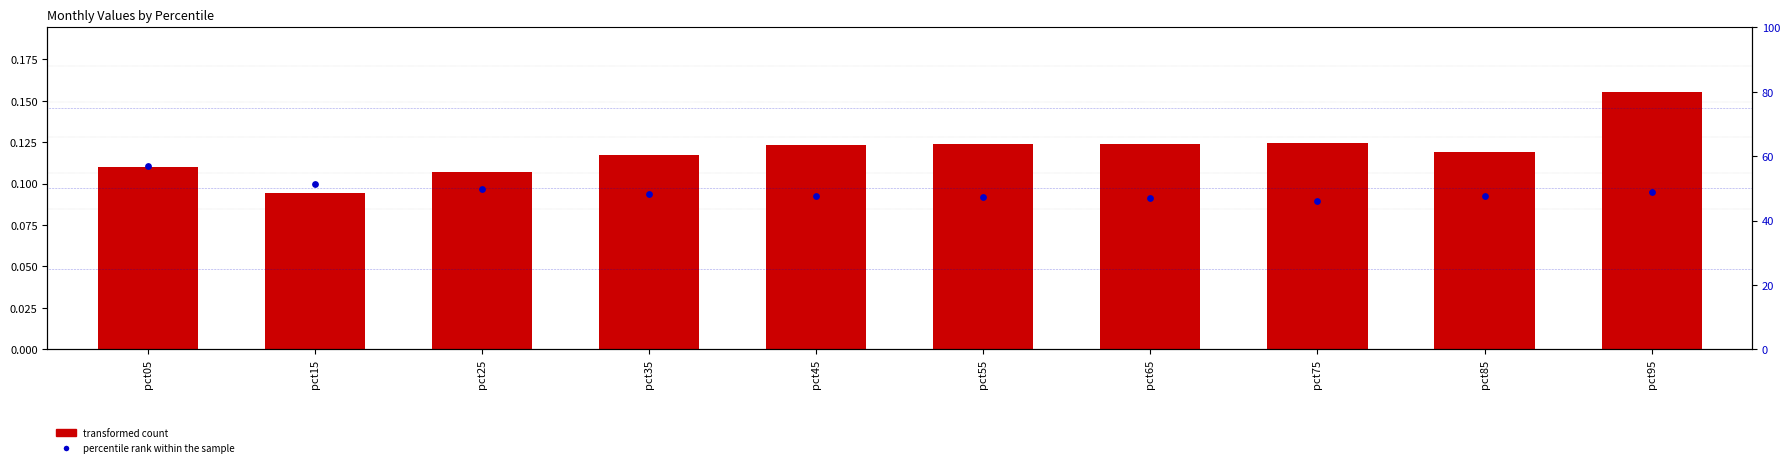

Which series contains the highest Y value?

percentile rank within the sample